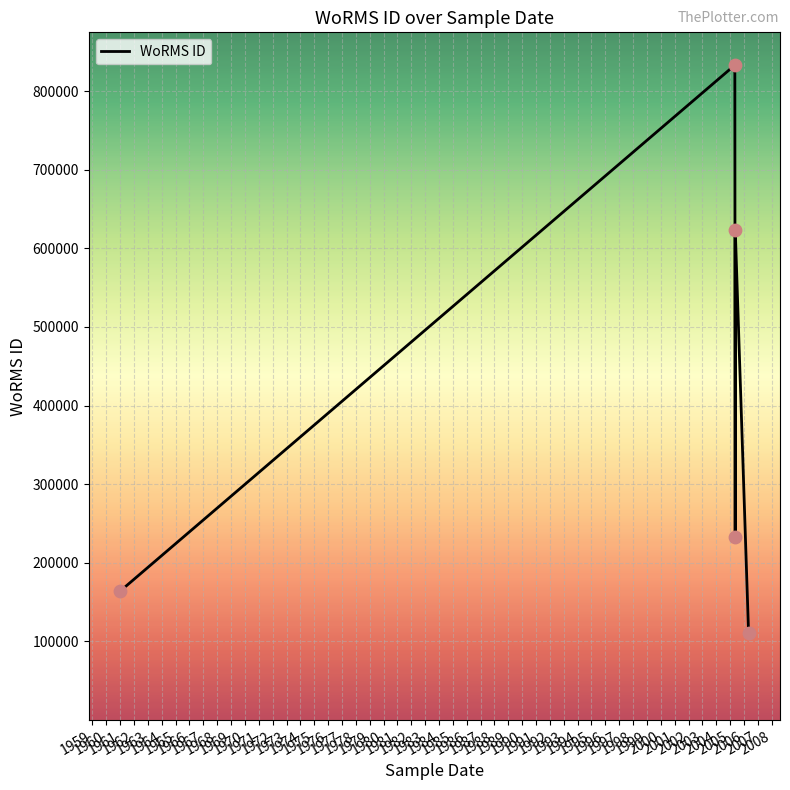

What is the maximum value shown in the chart?

833053